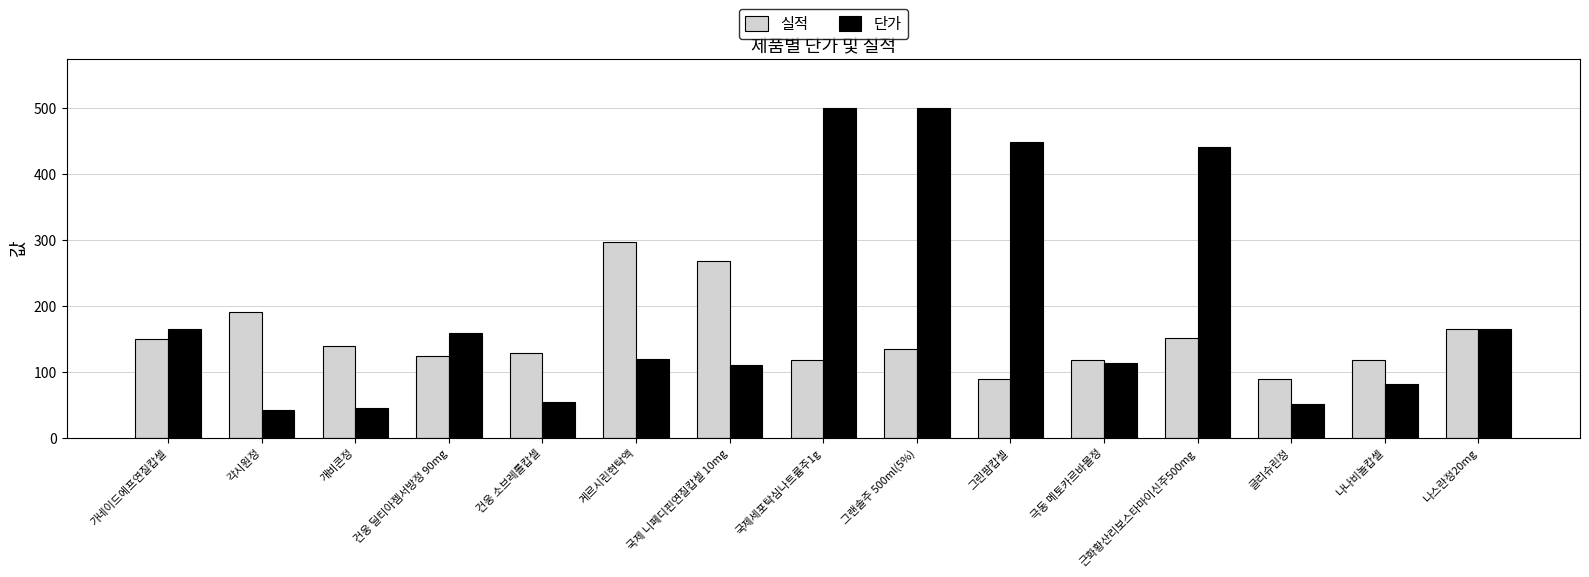

At how many categories does at least one series exceed 213?

6